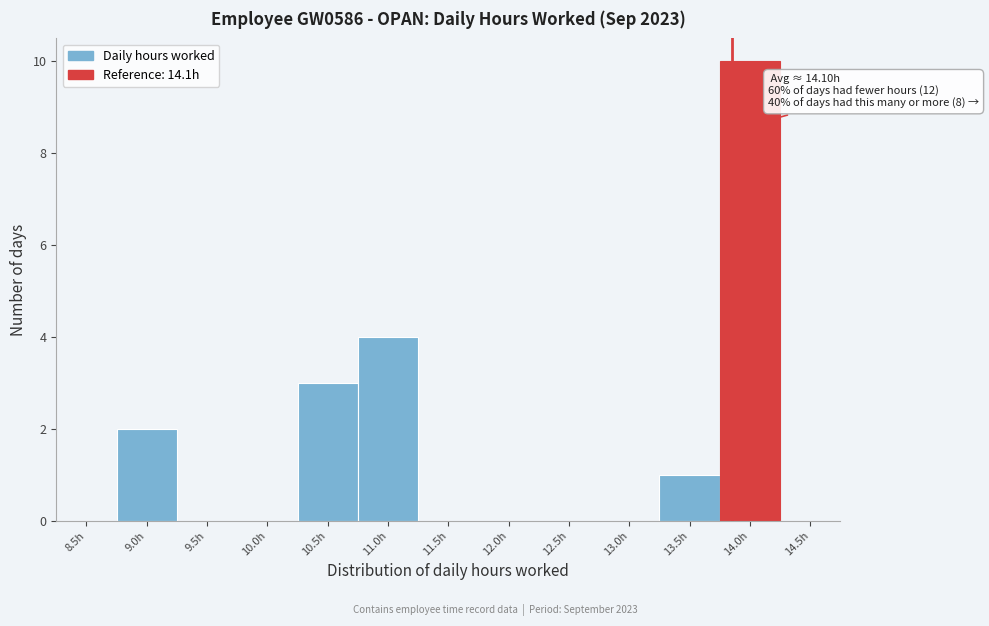

Reading left to right, list all the values displayed in this chart.

8.5h=0	9.0h=2	9.5h=0	10.0h=0	10.5h=3	11.0h=4	11.5h=0	12.0h=0	12.5h=0	13.0h=0	13.5h=1	14.0h=10	14.5h=0